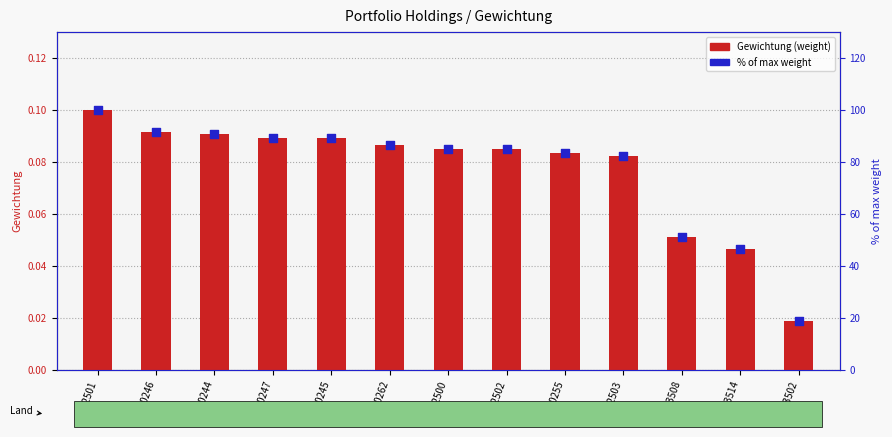

What are all the series names shown in the legend?

Gewichtung (weight), % of max weight